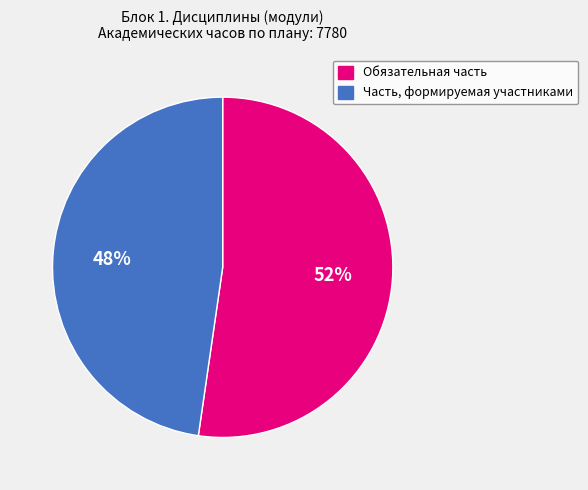

Which category accounts for the majority?

Обязательная часть